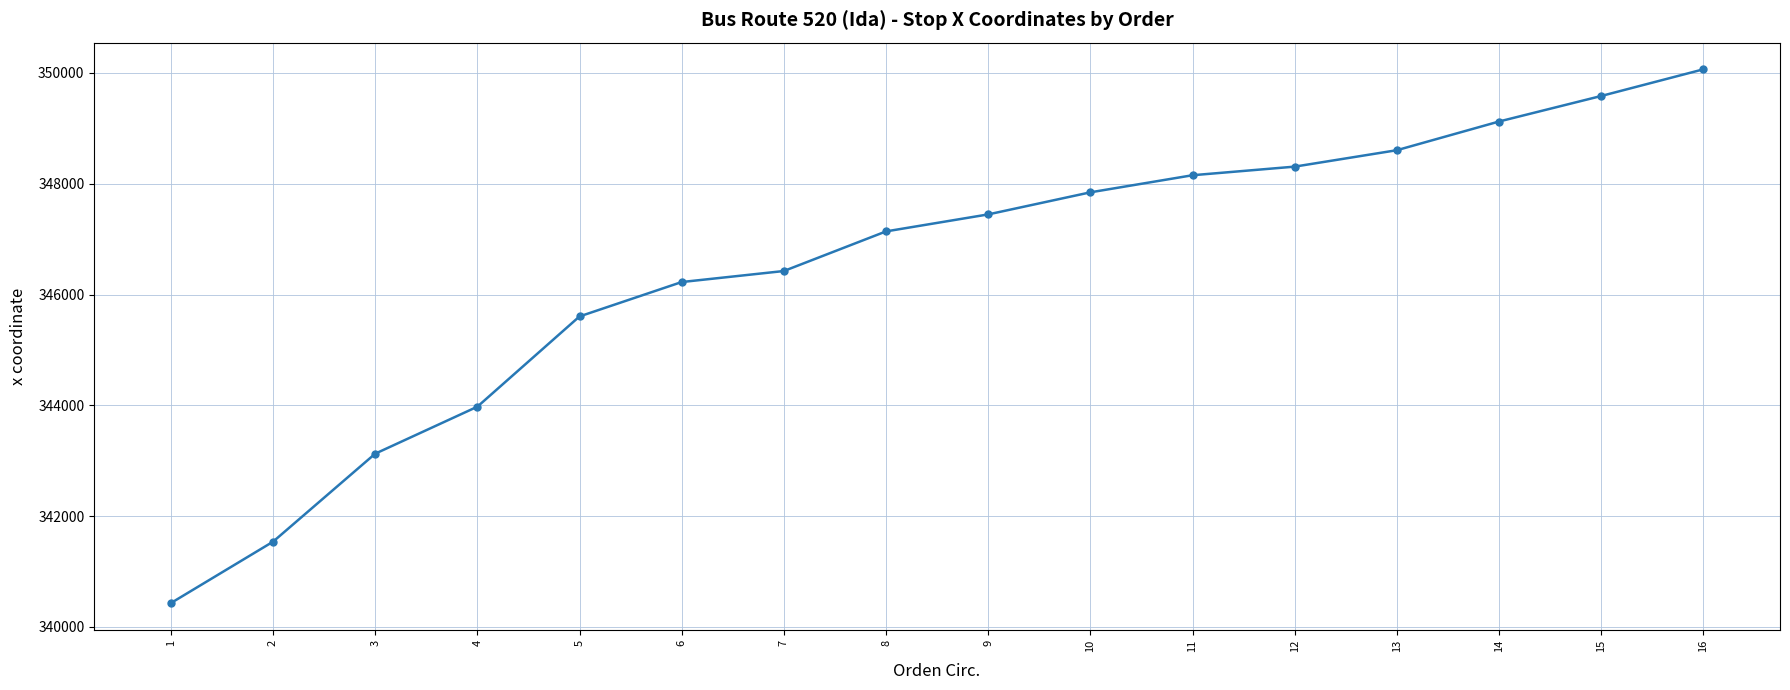

What is the value of the 6th point from the left?

346225.9